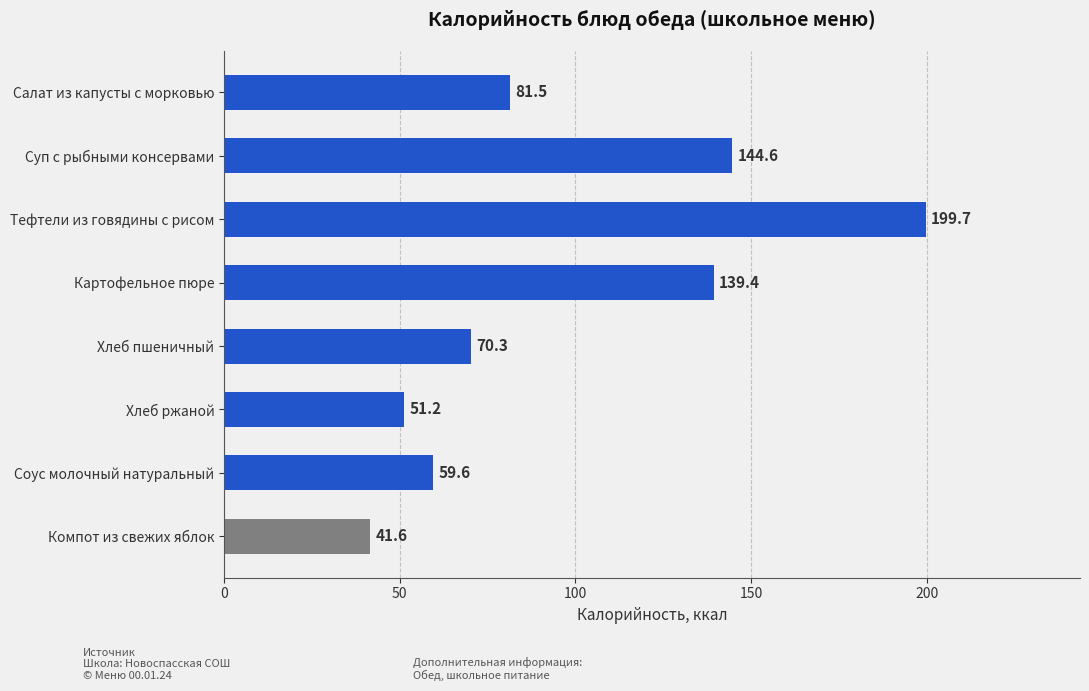

What is the smallest value displayed?

41.6